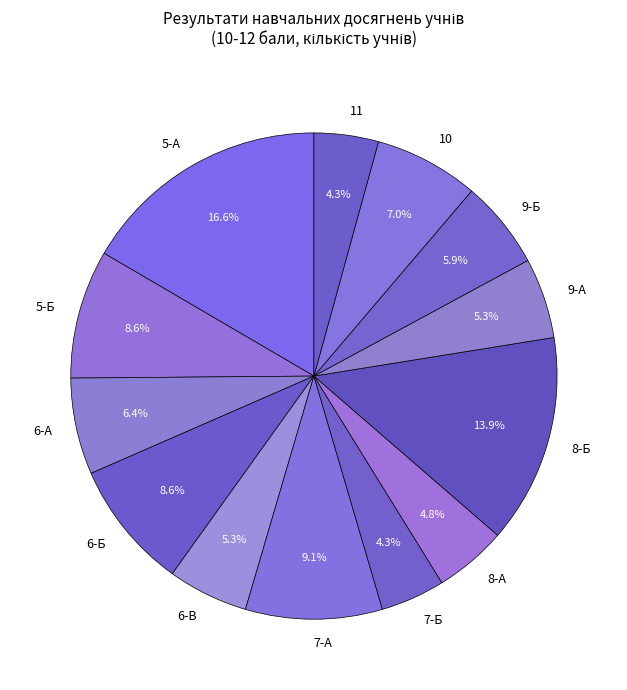

What is the largest slice in the pie chart?

5-А